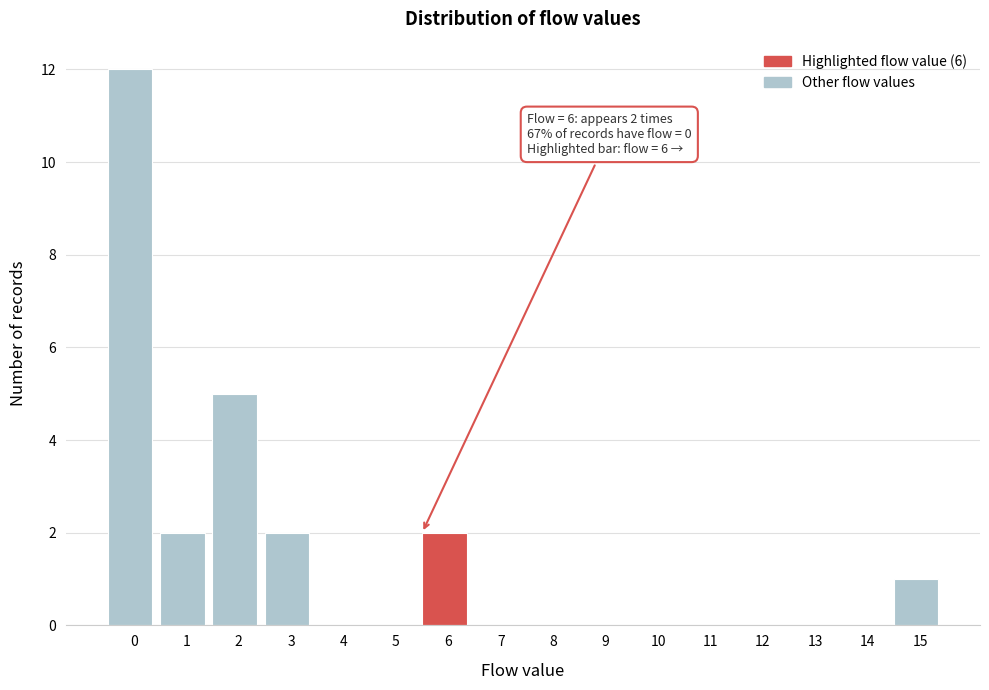

Reading left to right, extract all data points from this chart.

0=12	1=2	2=5	3=2	4=0	5=0	6=2	7=0	8=0	9=0	10=0	11=0	12=0	13=0	14=0	15=1